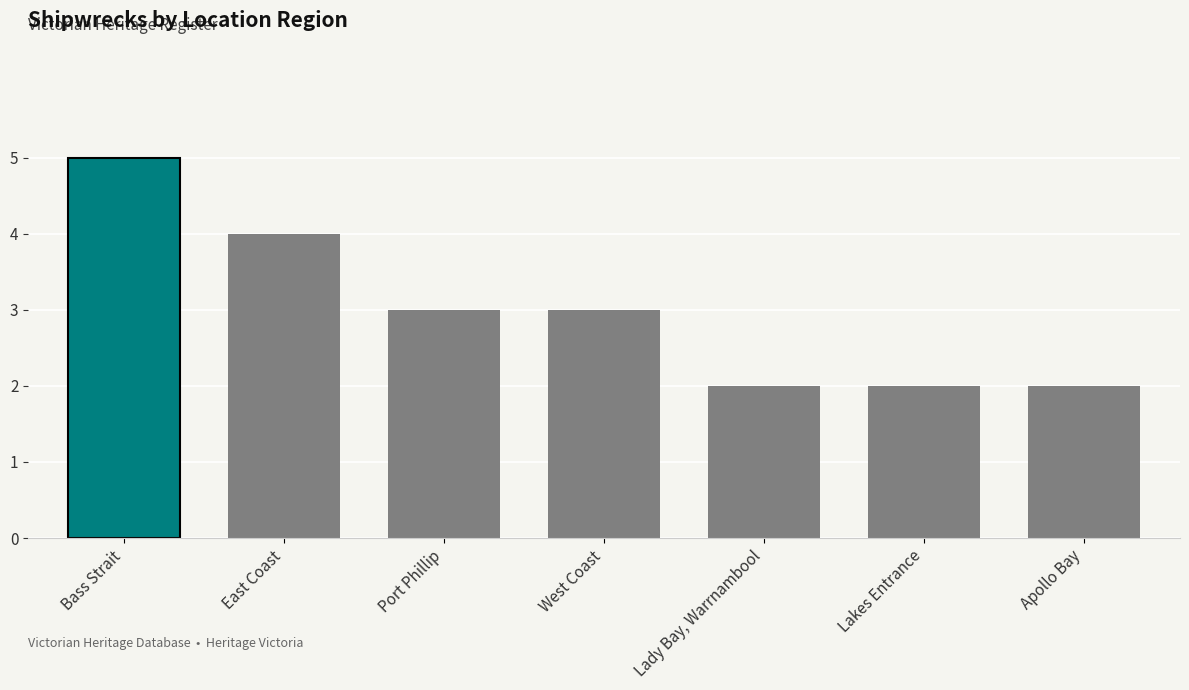

True or false: the data shows 5 at Bass Strait.

True